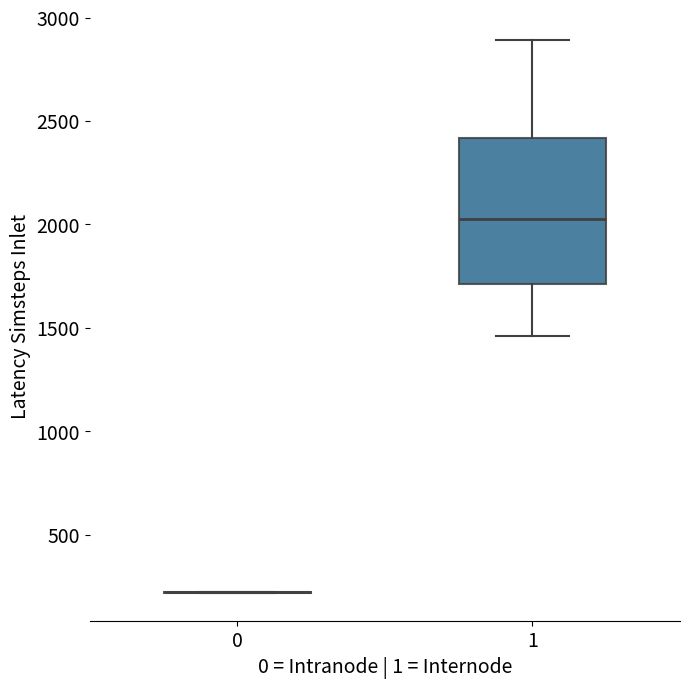

Which box is the tallest, from its lower edge to its upper edge?

1